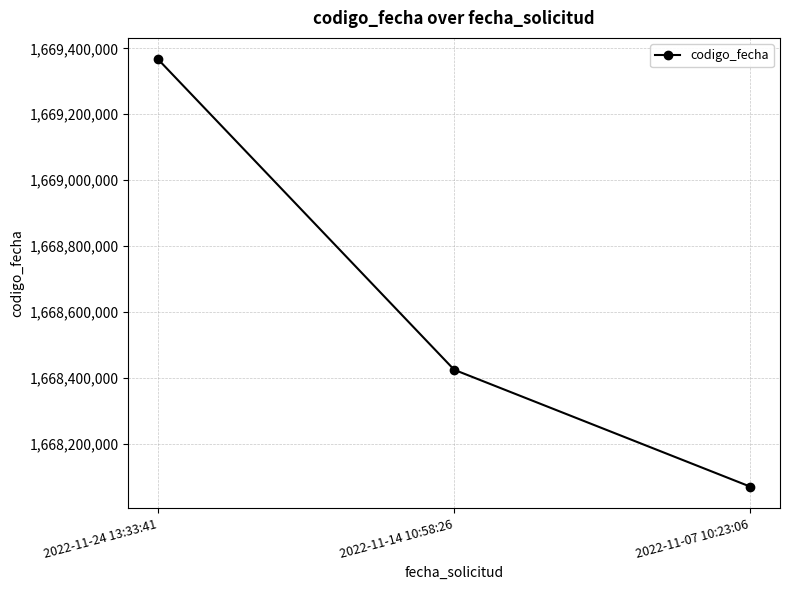

What is the ratio of the value at 2022-11-14 10:58:26 to the value at 2022-11-07 10:23:06?

1.0